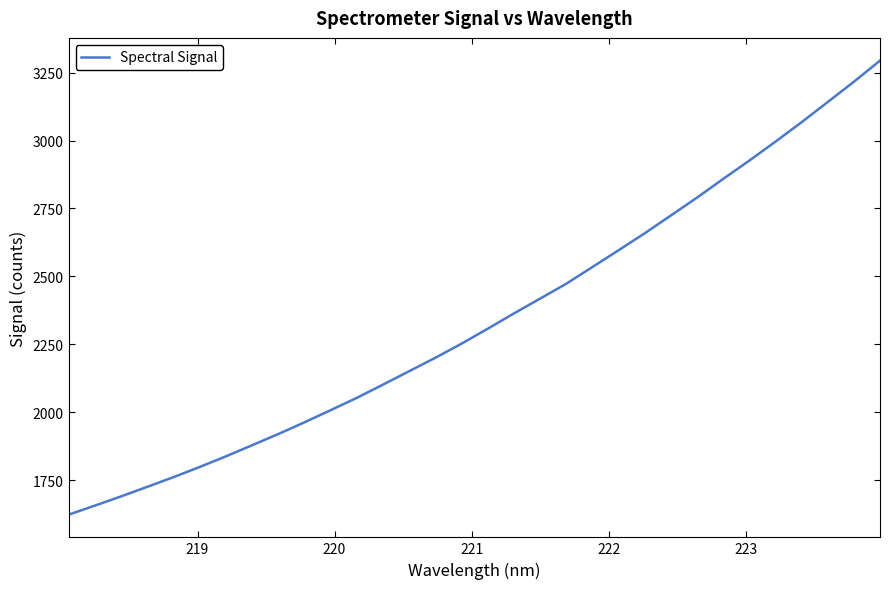

What is the greatest value displayed?

3294.0